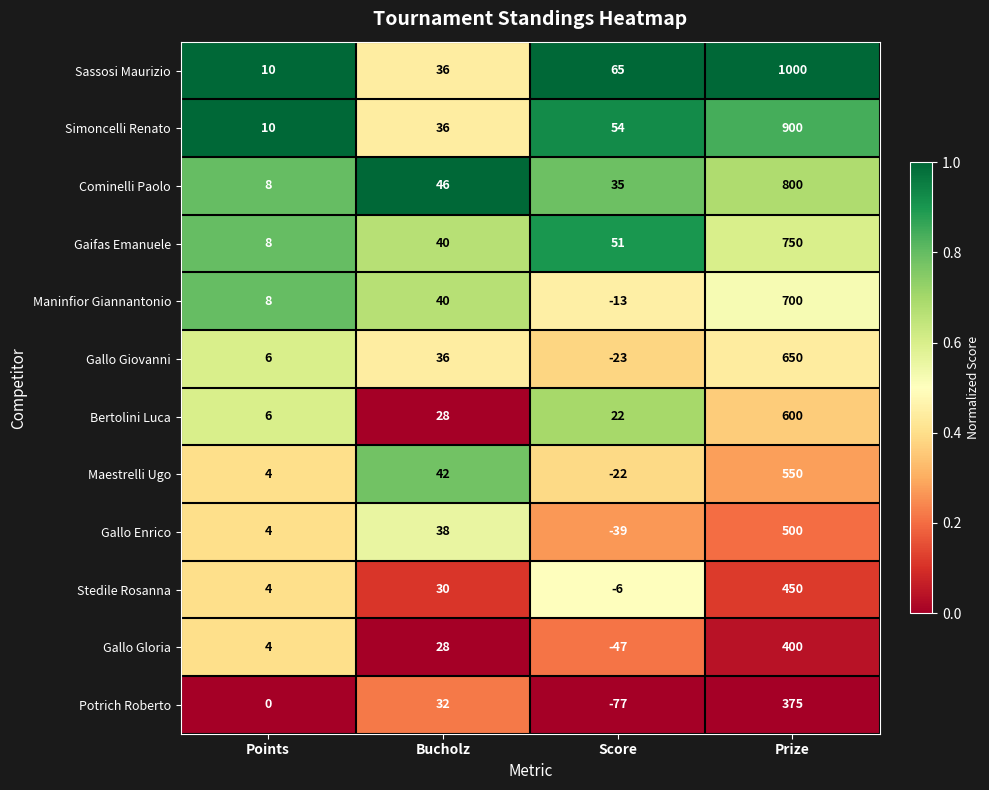

What is the greatest value displayed?

1000